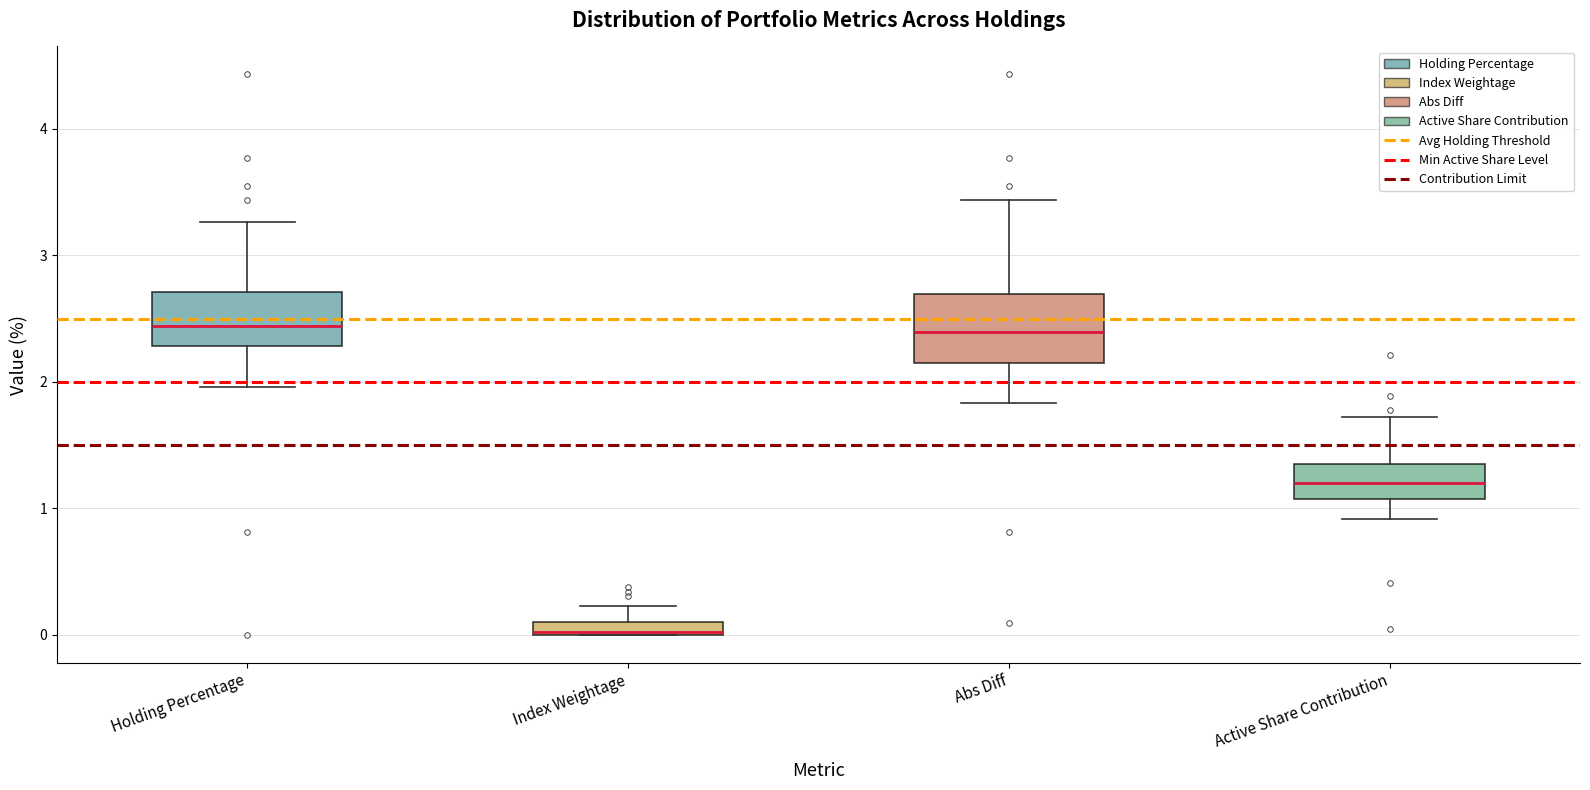

Comparing the boxes themselves (not the whiskers), which one is the tallest?

Abs Diff